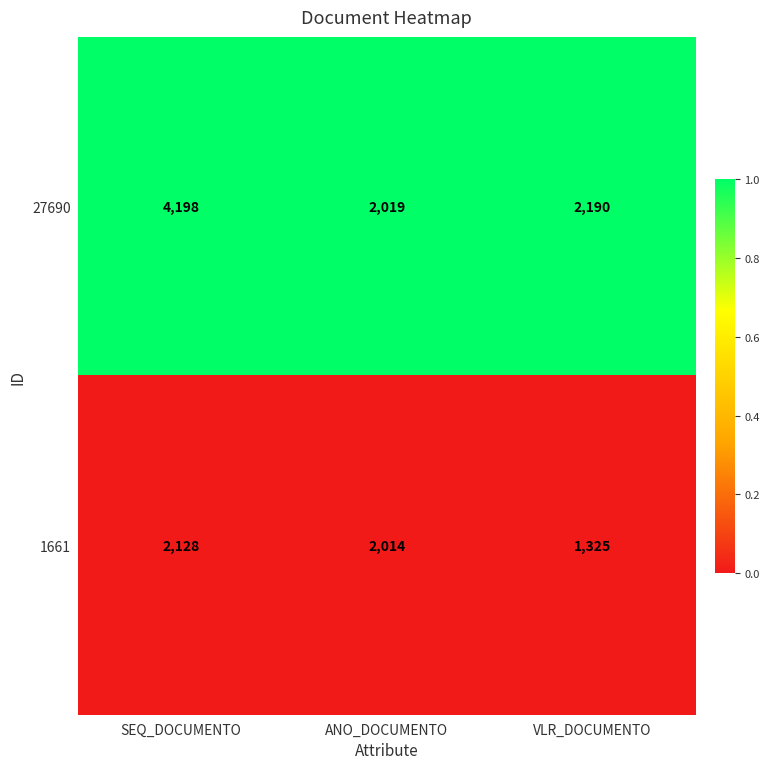

What is the maximum value shown in the chart?

4198